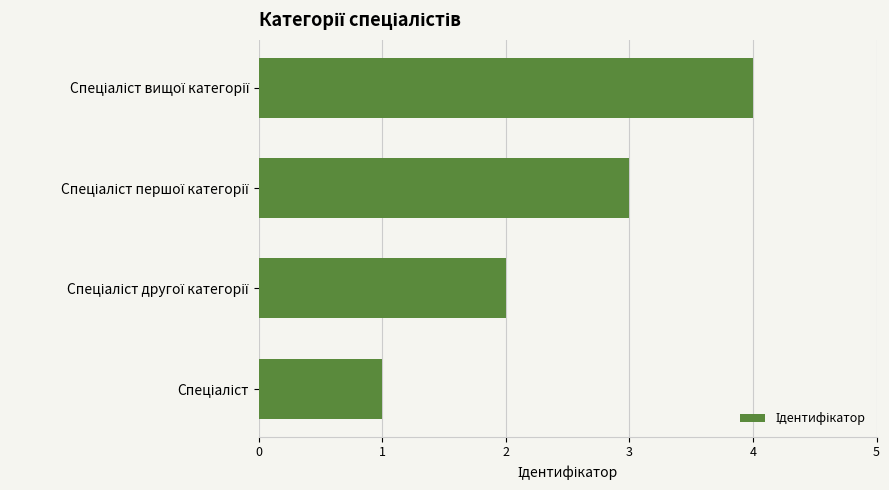

How many bars are there in total?

4